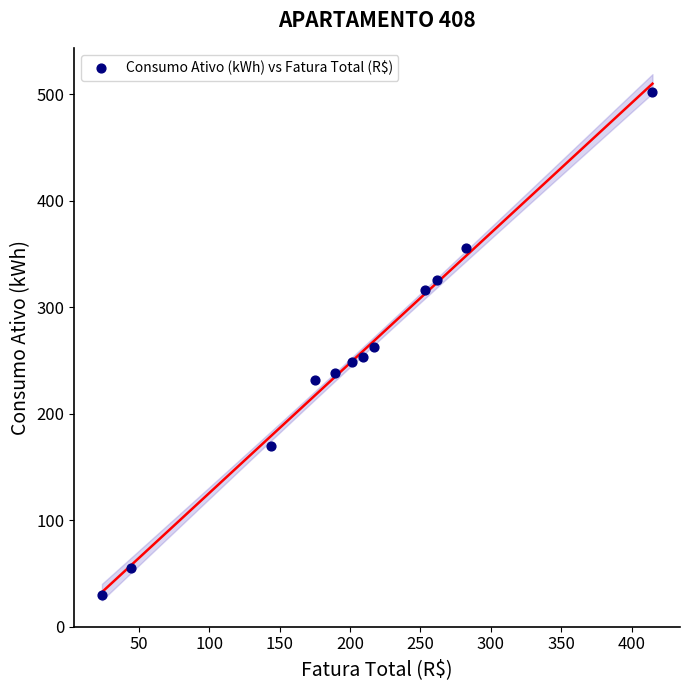

What is the range of Y values (max minus min)?

472